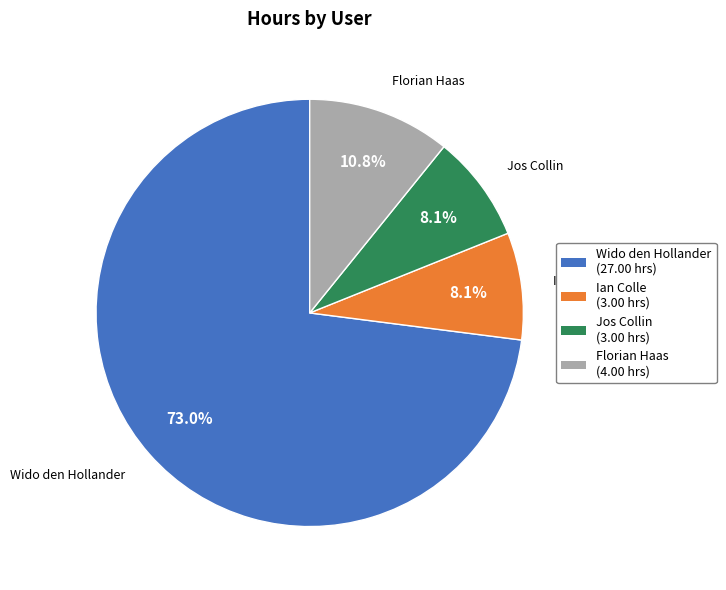

Is Florian Haas the majority of the pie?

No